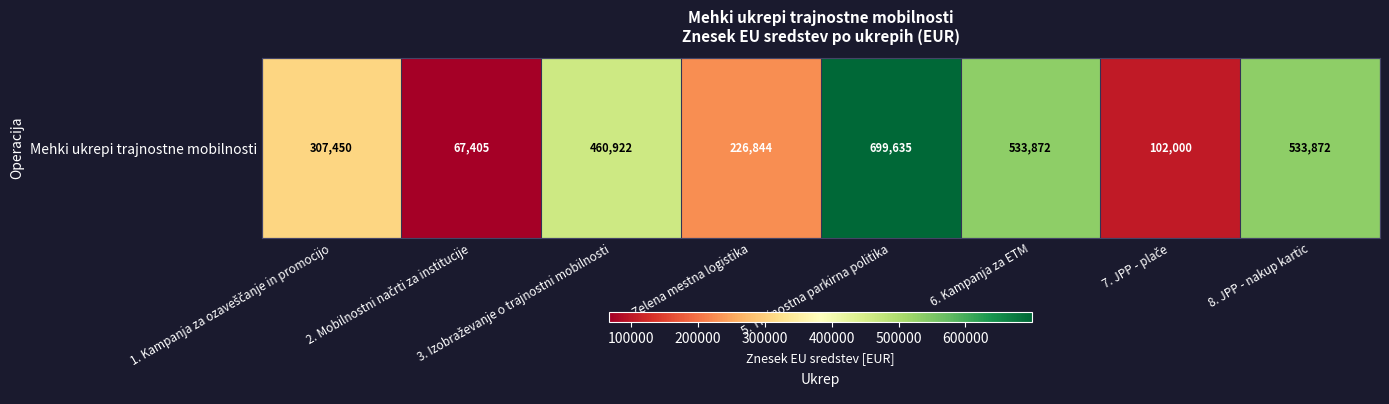

Approximately how many times larger is the value at 7. JPP - plače compared to 4. Zelena mestna logistika?

0.4